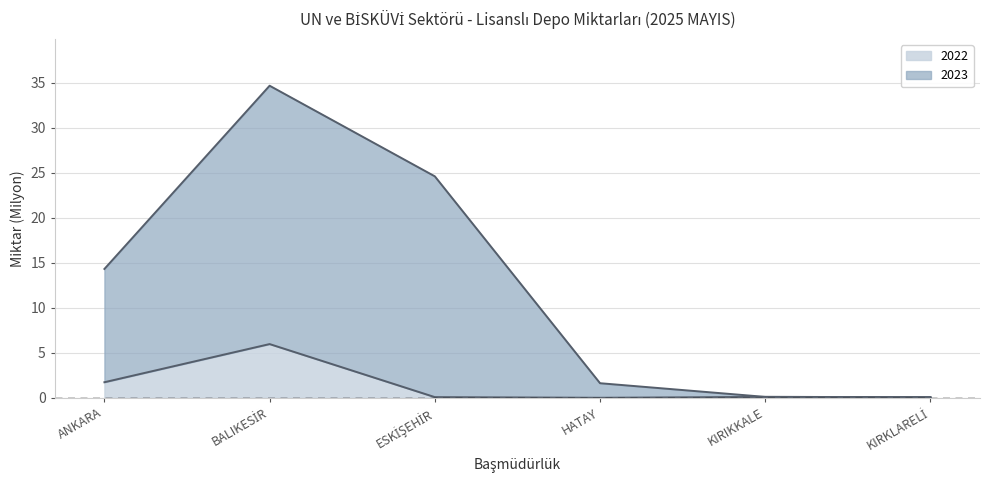

Does the chart display data point markers on the line(s)?

No